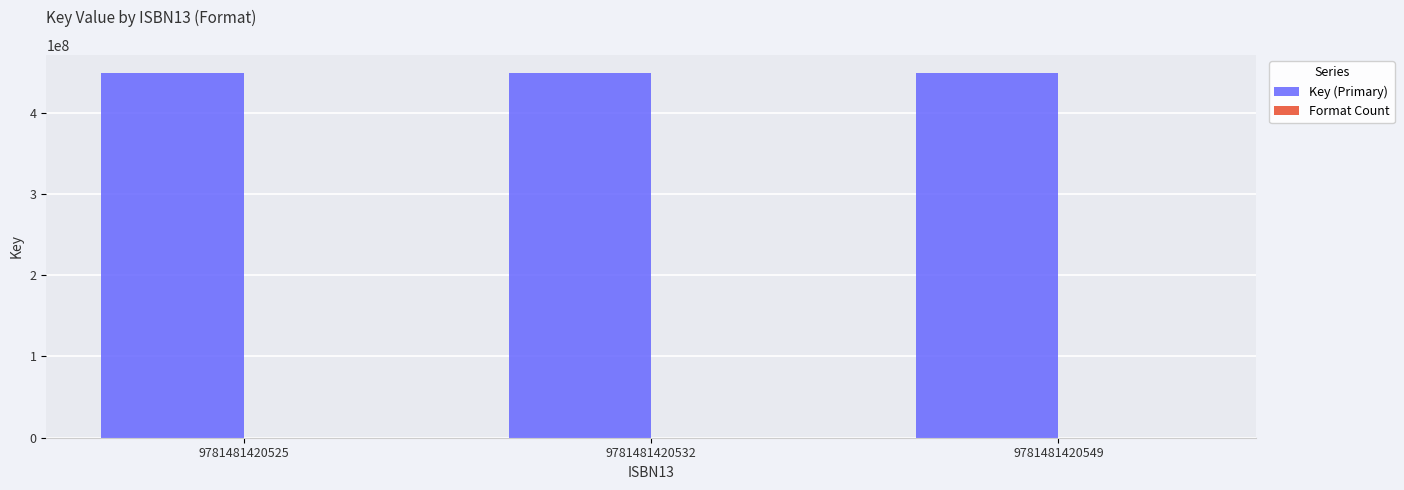

What is the maximum value for Key (Primary)?

448246000